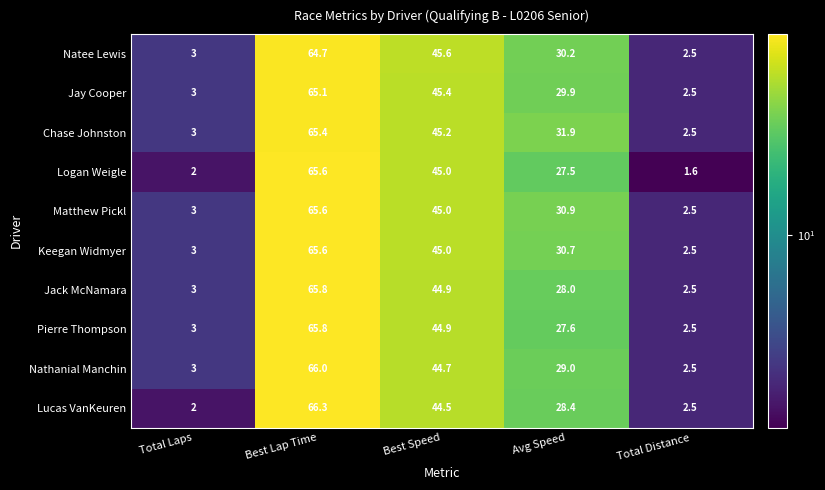

What is the total value across all series at Avg Speed?

294.1